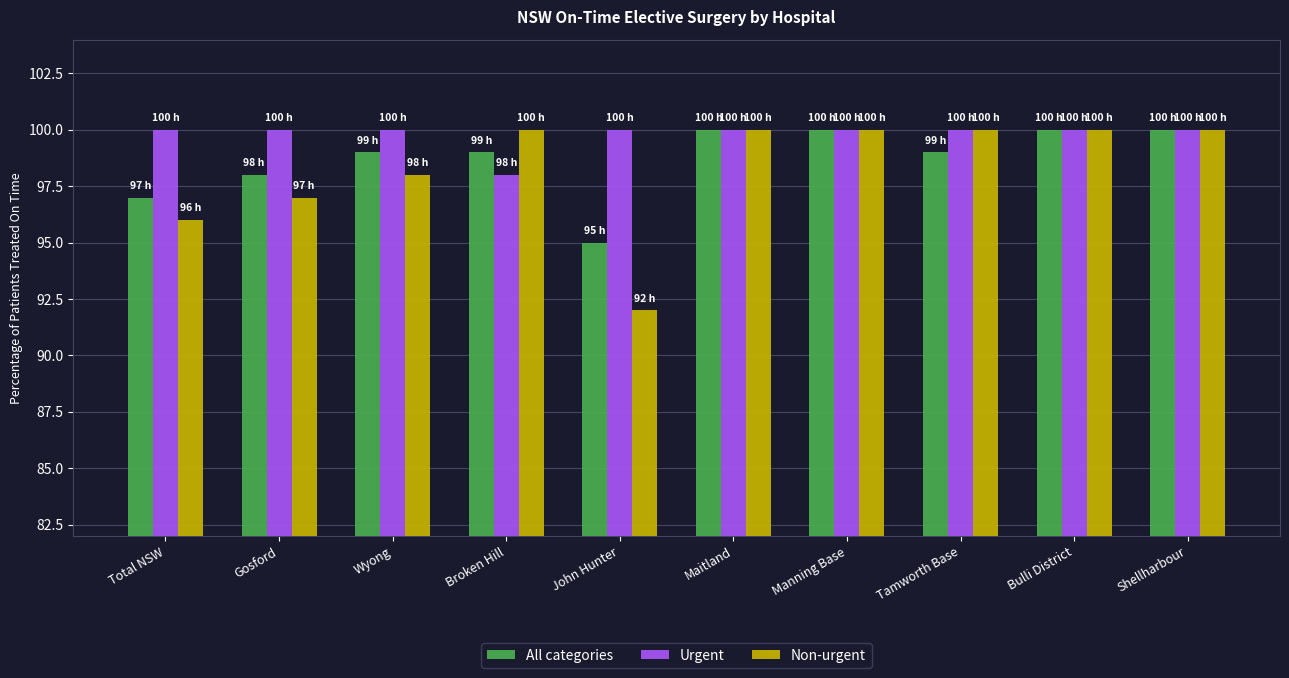

What is the total value across all series at John Hunter?

287